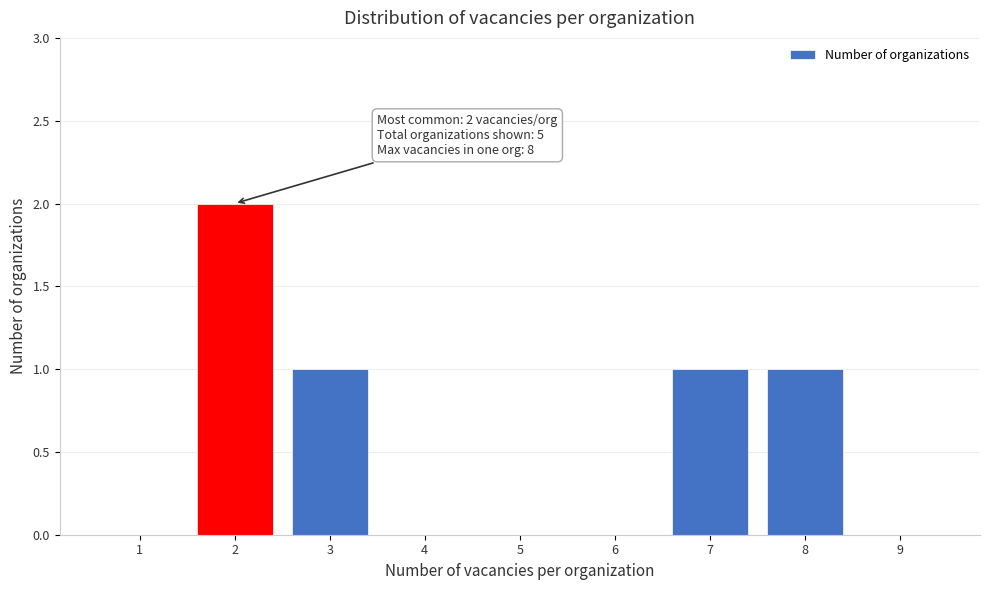

Reading left to right, list all the values displayed in this chart.

1=0	2=2	3=1	4=0	5=0	6=0	7=1	8=1	9=0